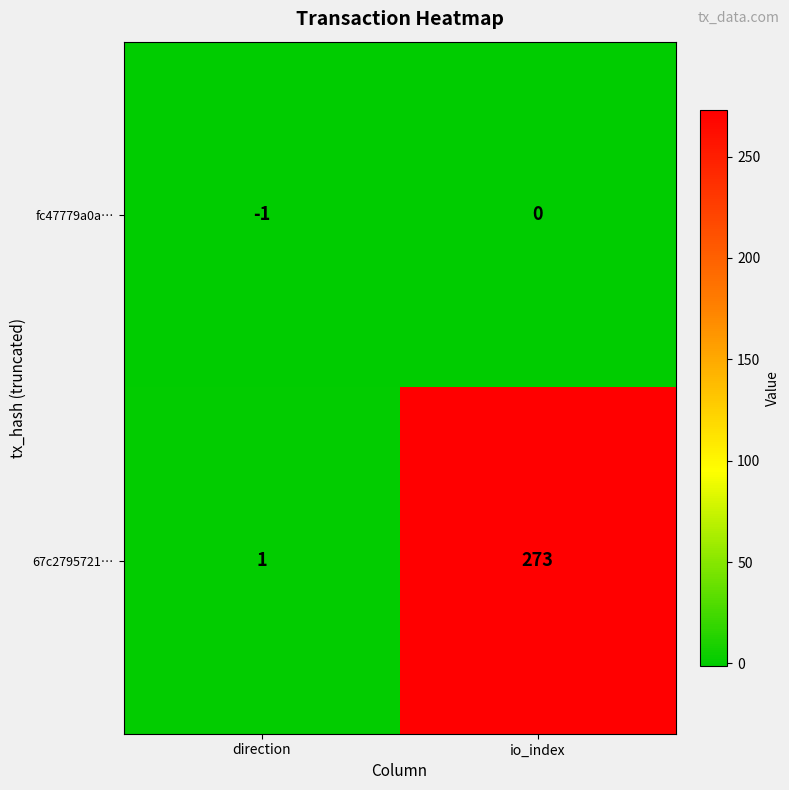

What is the sum of the 67c2795721… values at io_index and direction?

274